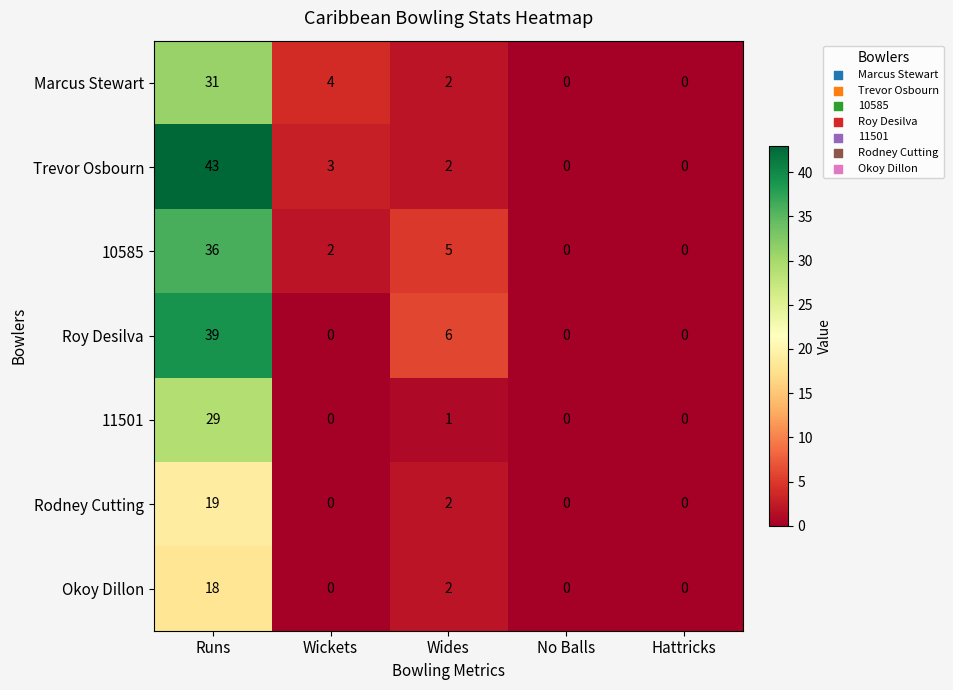

Which series has the widest spread of values?

Trevor Osbourn